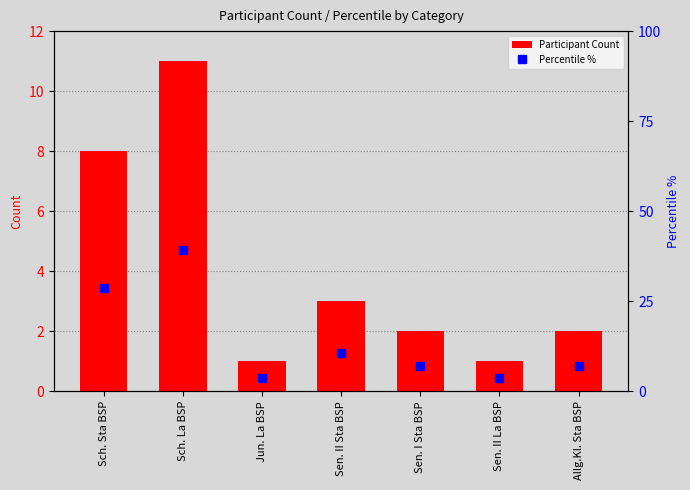

Is it true that Participant Count equals 2.0 at Sen. I Sta BSP?

True